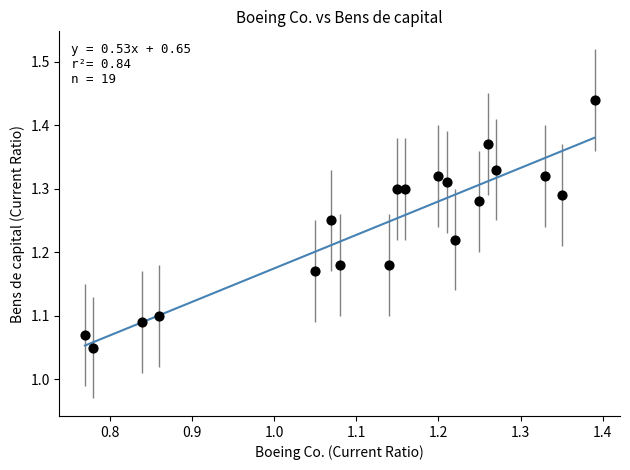

What is the range of X values (max minus min)?

0.6